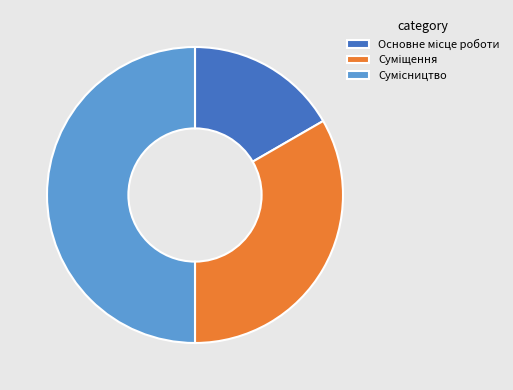

Combined, what portion of the pie is Основне місце роботи and Сумісництво?

66.7%